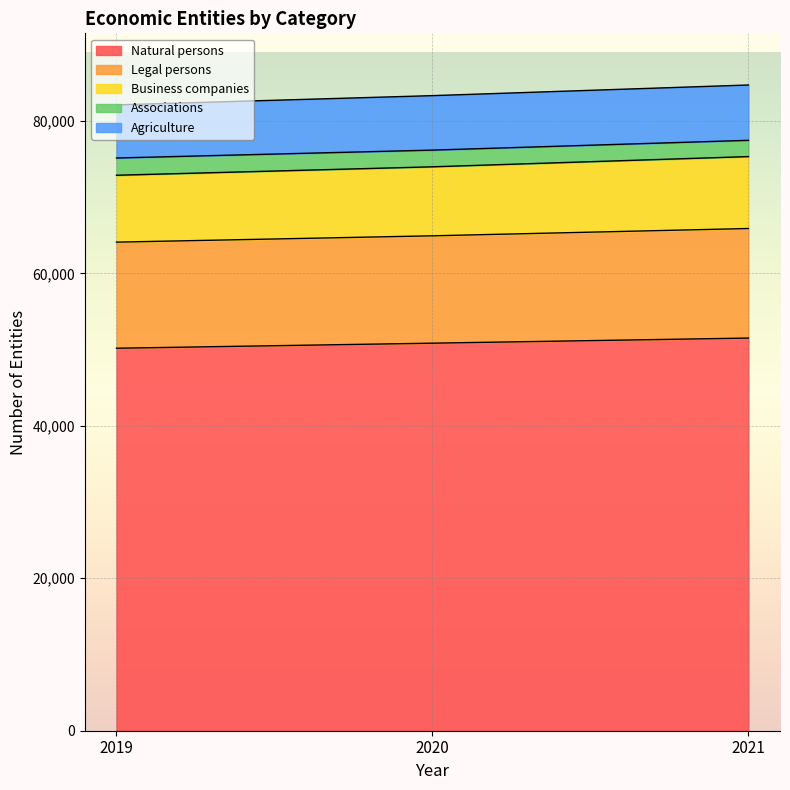

Does the chart display data point markers on the line(s)?

No